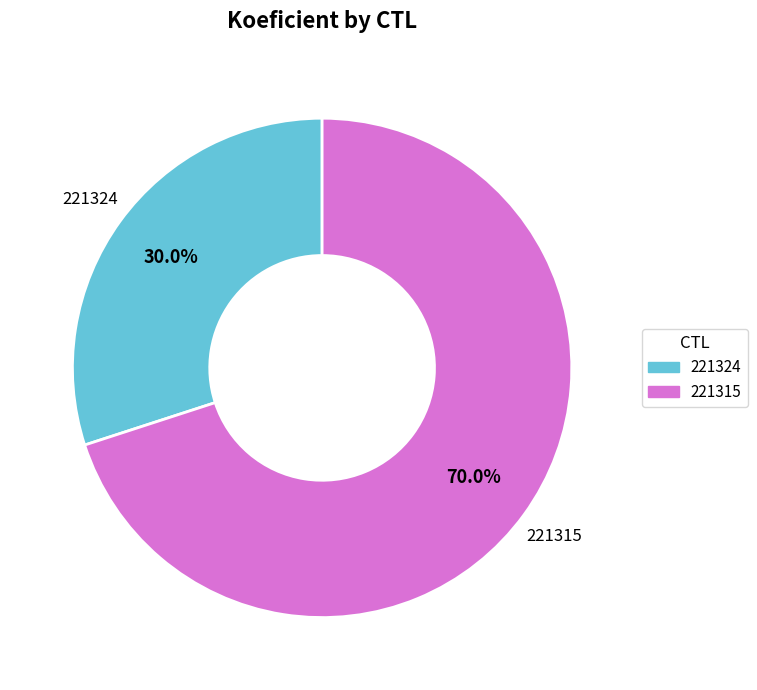

Between 221315 and 221324, which is larger?

221315